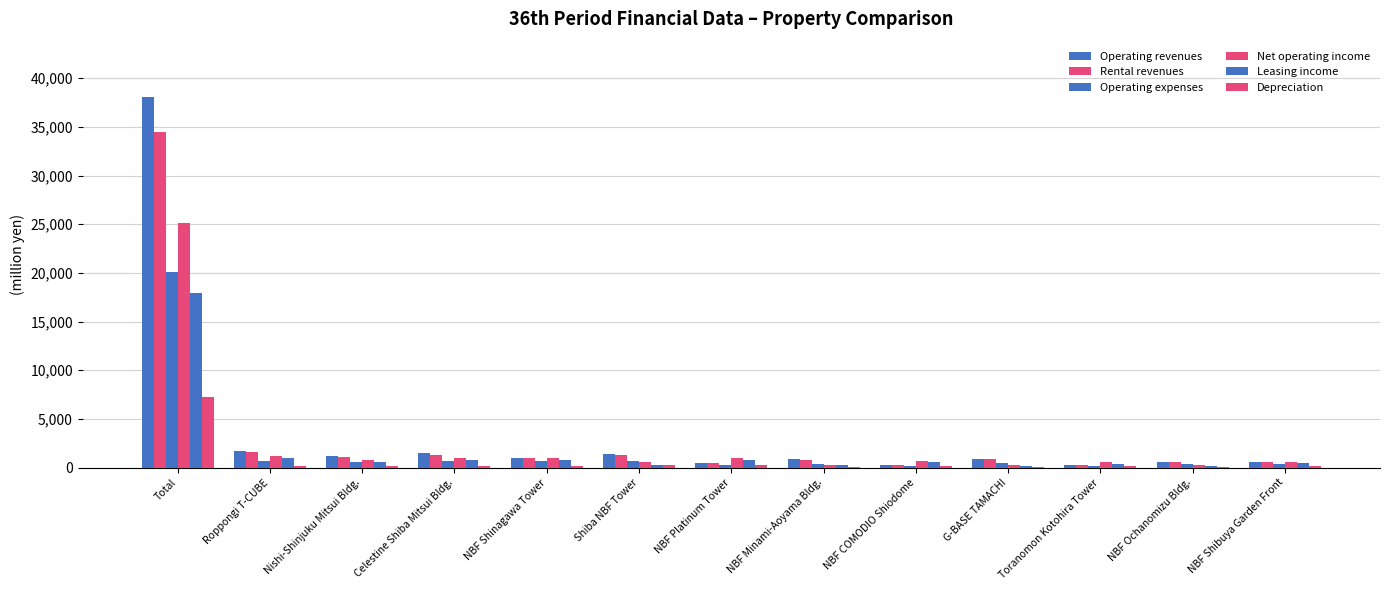

What position from the right is NBF Minami-Aoyama Bldg.?

6